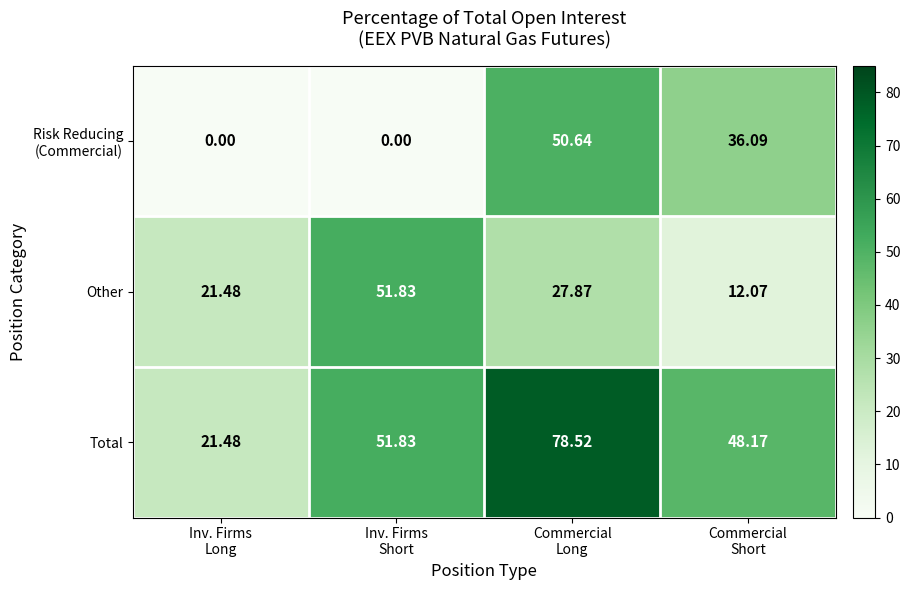

At which category is the sum across all series the highest?

Commercial
Long